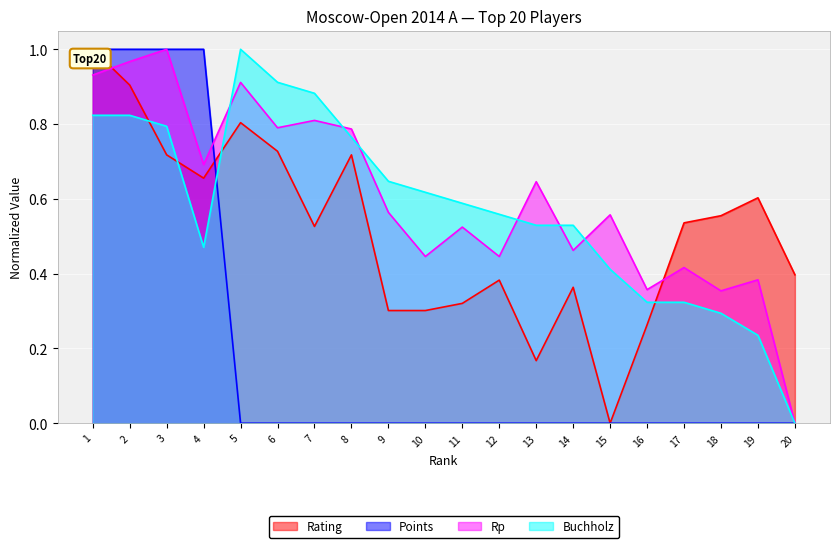

Which series has the largest range (max minus min)?

Rp